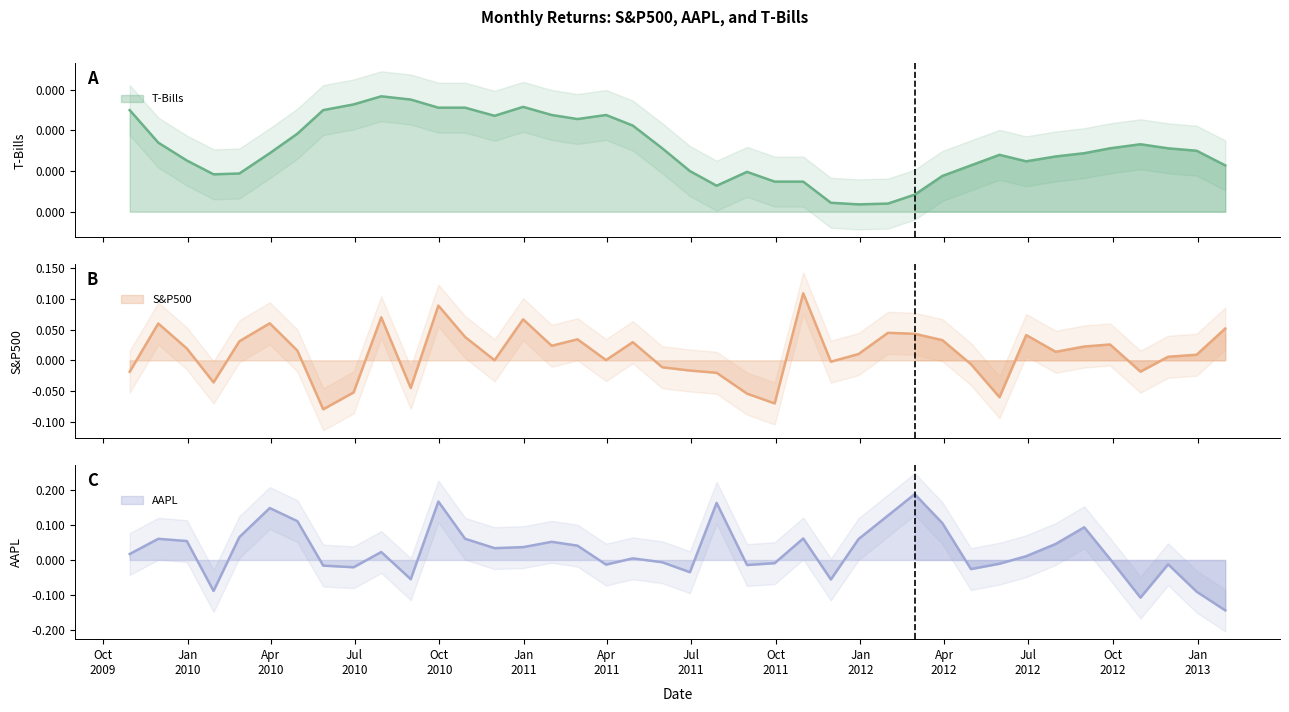

How many values in the S&P500 series are below 0?

14